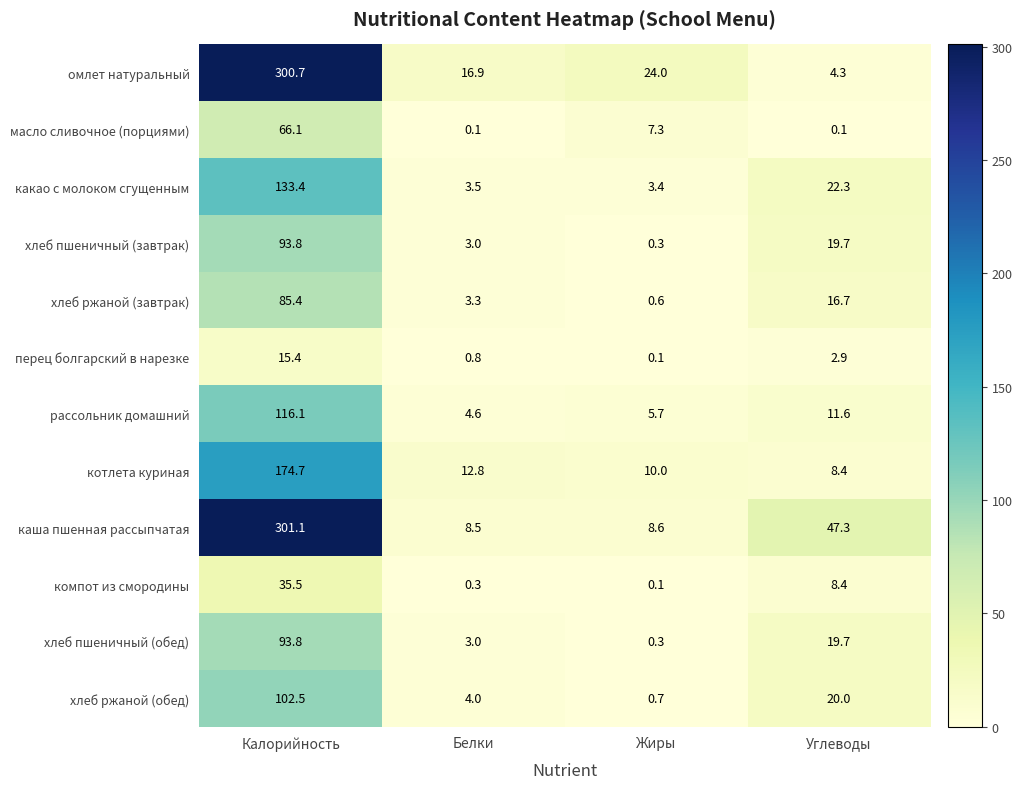

What is the difference between the highest and lowest values at Белки?

16.8